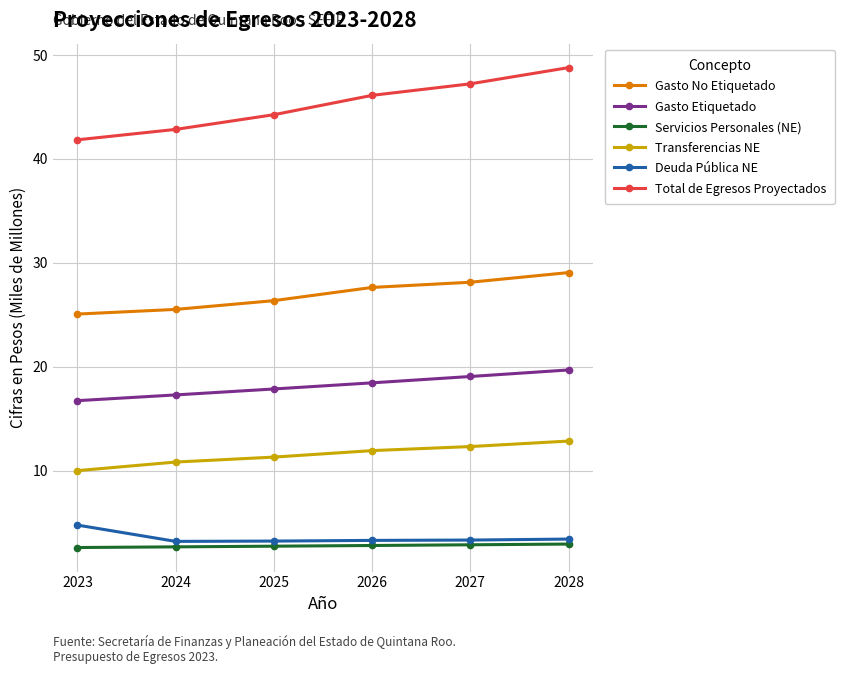

True or false: Gasto No Etiquetado has more than 2 points higher than both neighbors.

False